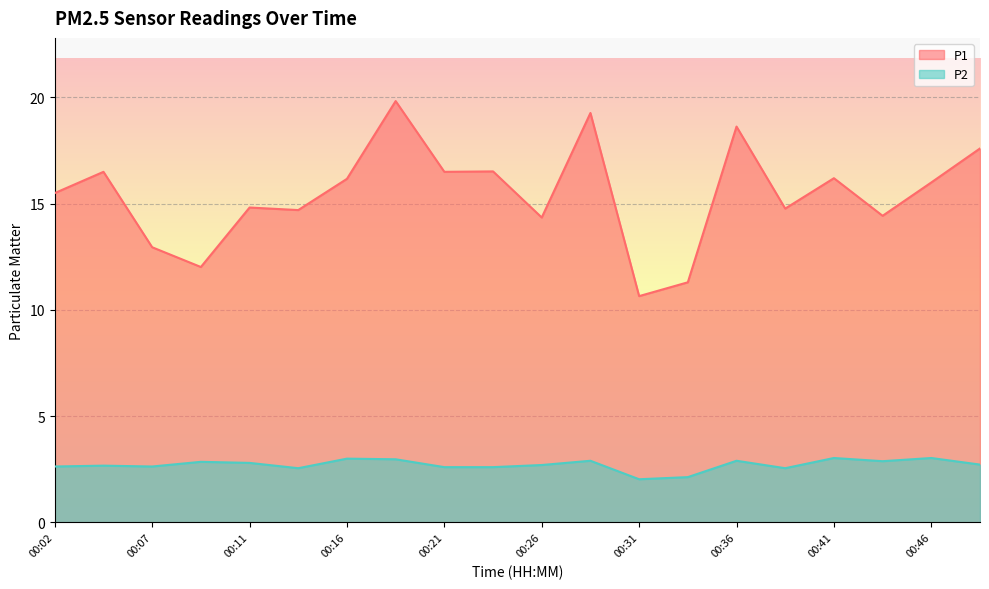

What is the difference between the highest and lowest values at 00:19?

16.9